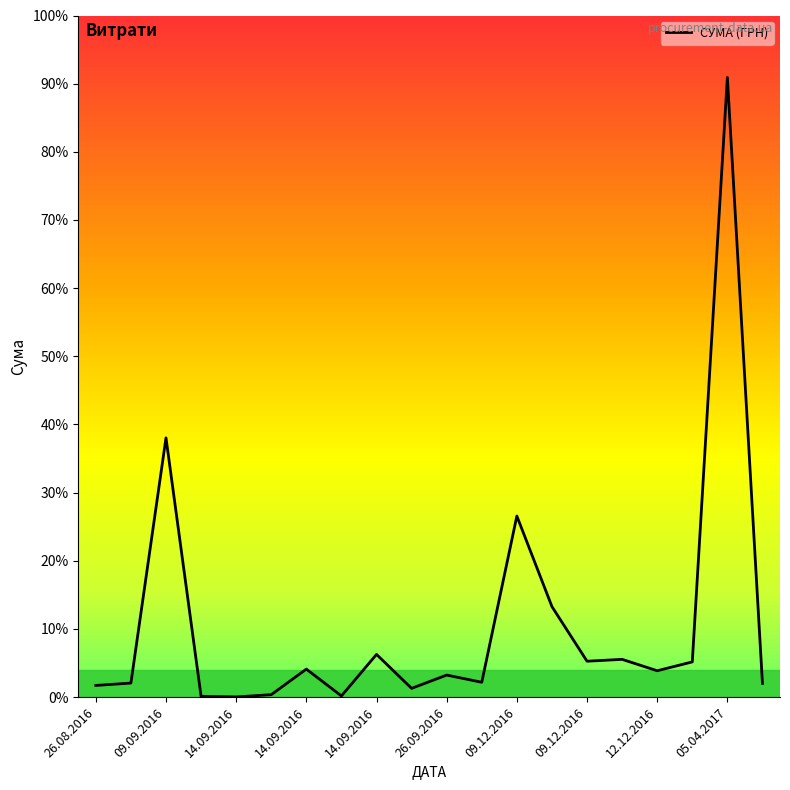

Does the chart display data point markers on the line(s)?

No